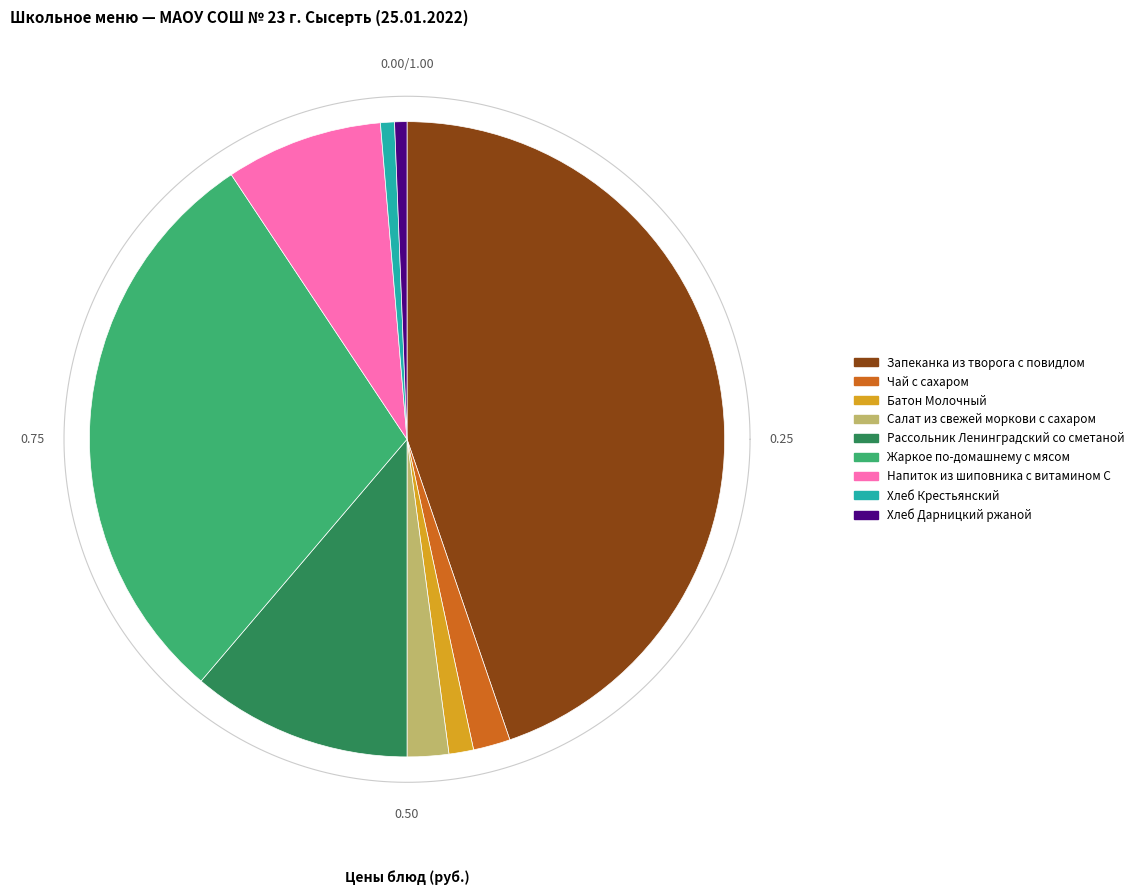

True or false: Салат из свежей моркови с сахаром accounts for 16% of the total.

False